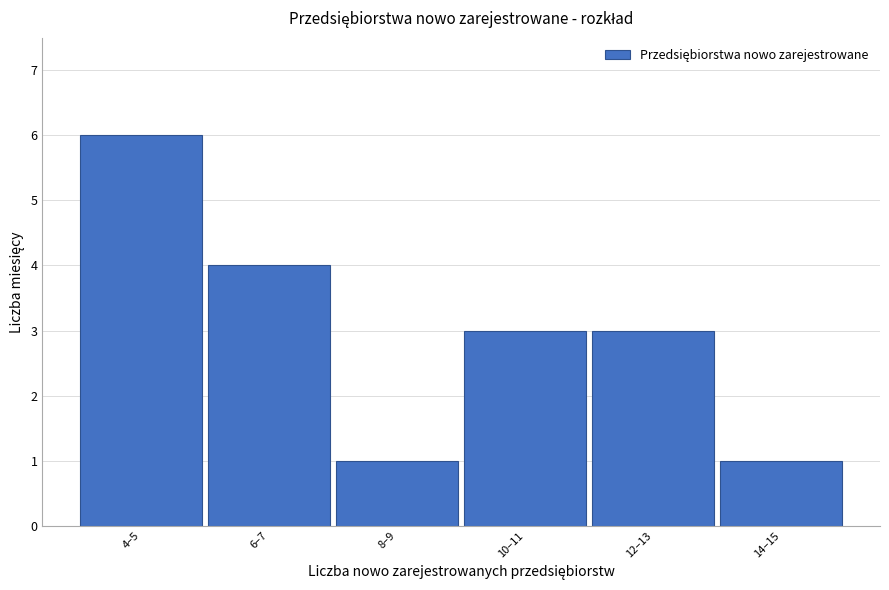

Reading right to left, what are all the values shown in this chart?

1	3	3	1	4	6